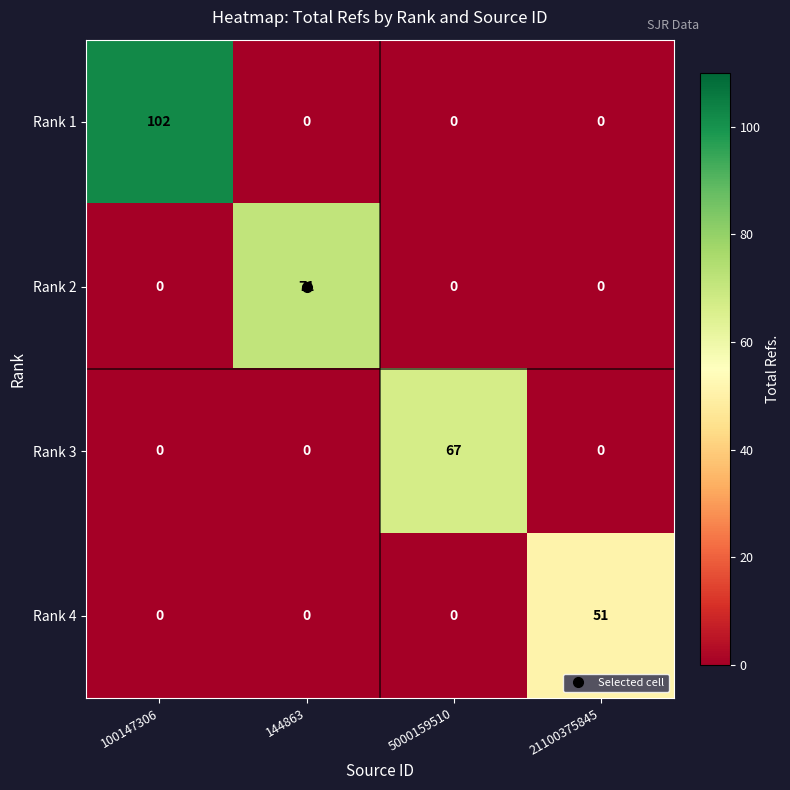

Which series has the largest range (max minus min)?

Rank 1